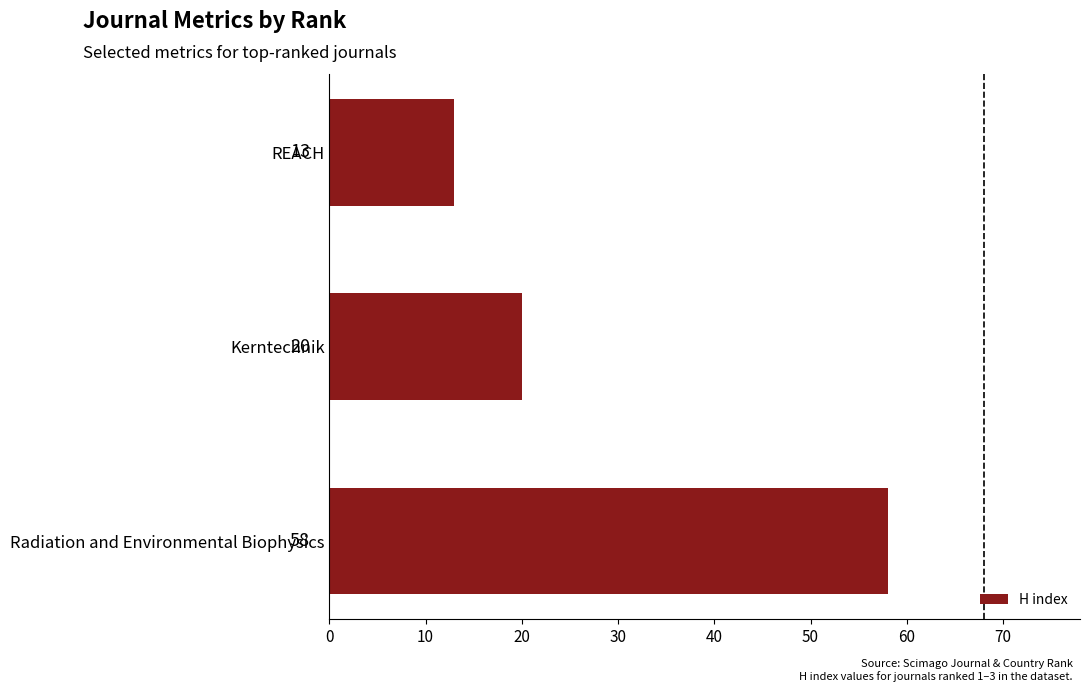

Does the chart contain any negative values?

No